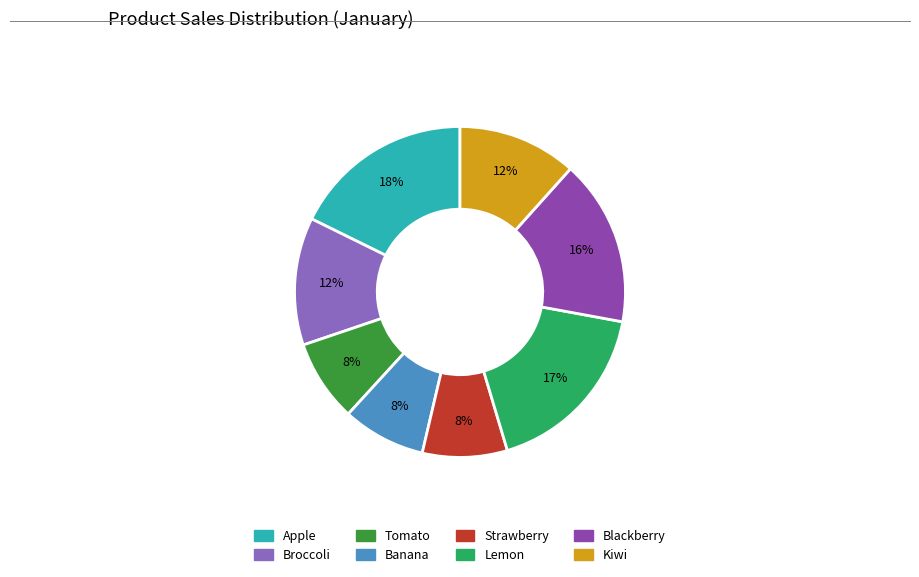

Does Kiwi represent more than half of the total?

No